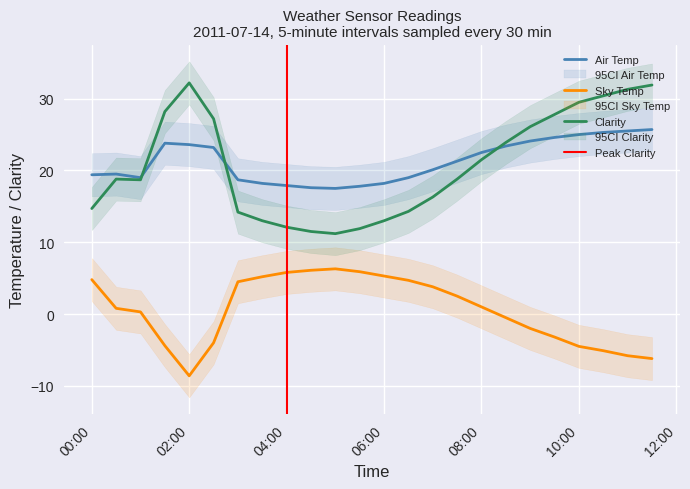

How many series are shown in this chart?

3